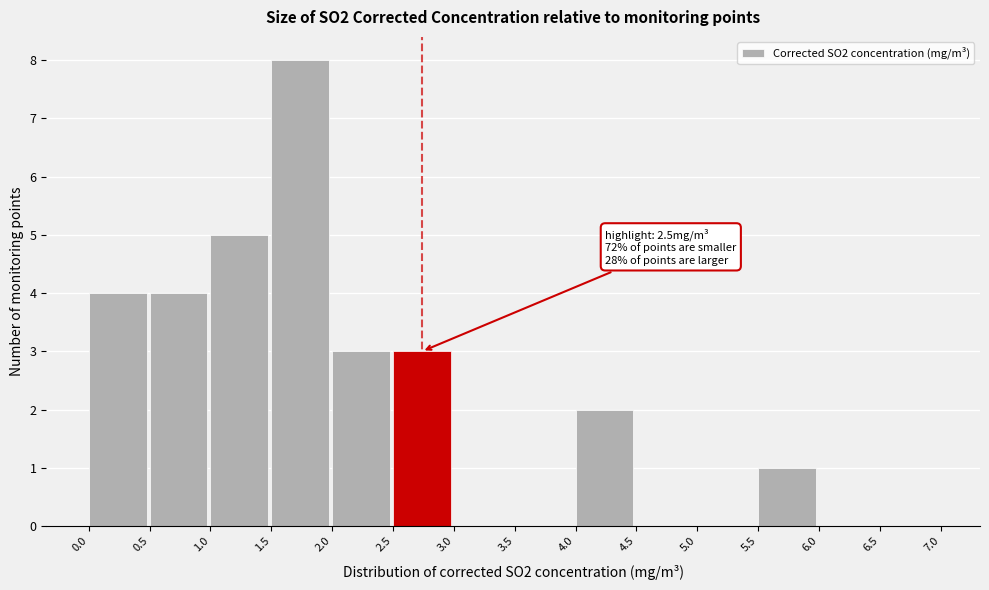

Which range on the x-axis has the tallest bar?

1.5 to 2.0